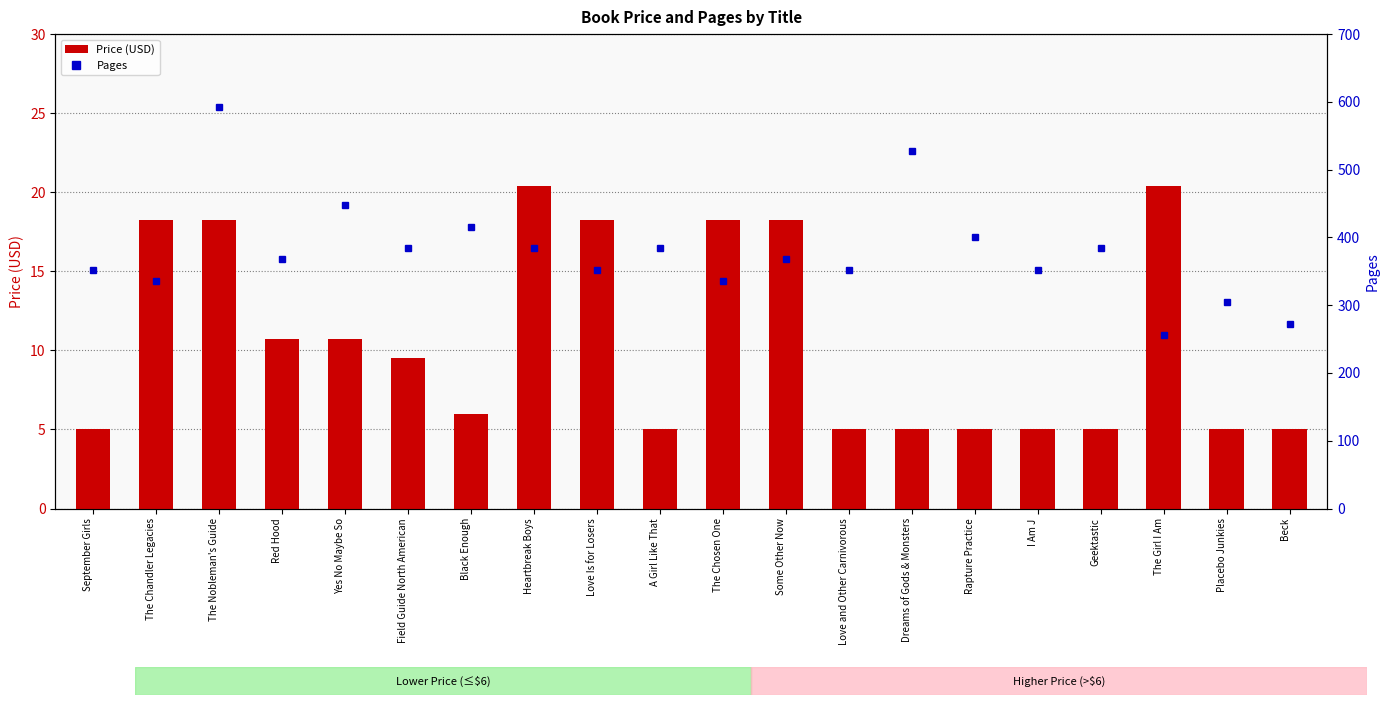

What is the greatest value displayed?

592.0